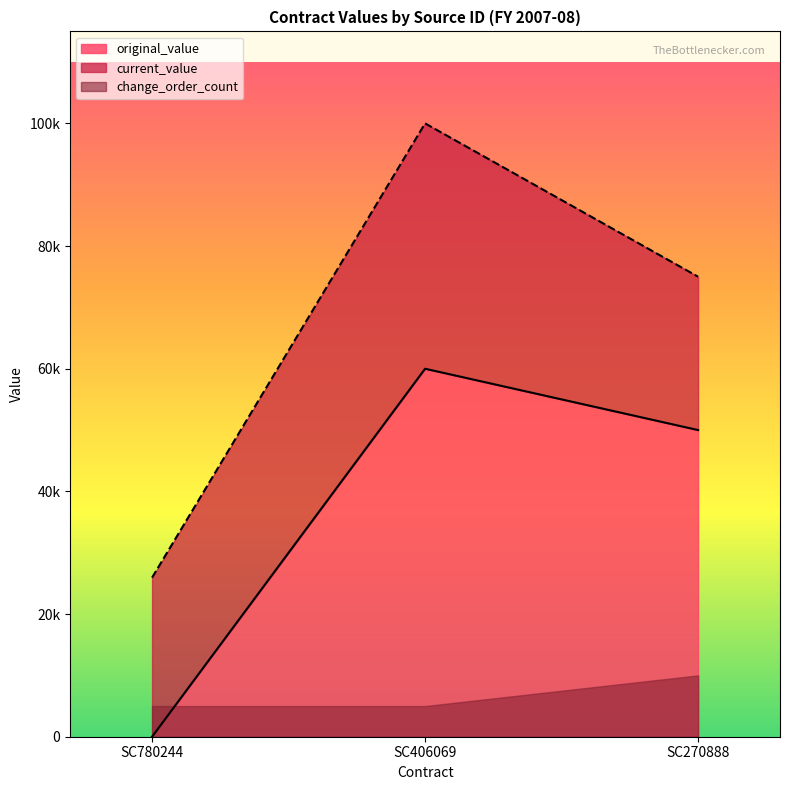

The value of original_value at SC270888 is 50000. True or false?

True